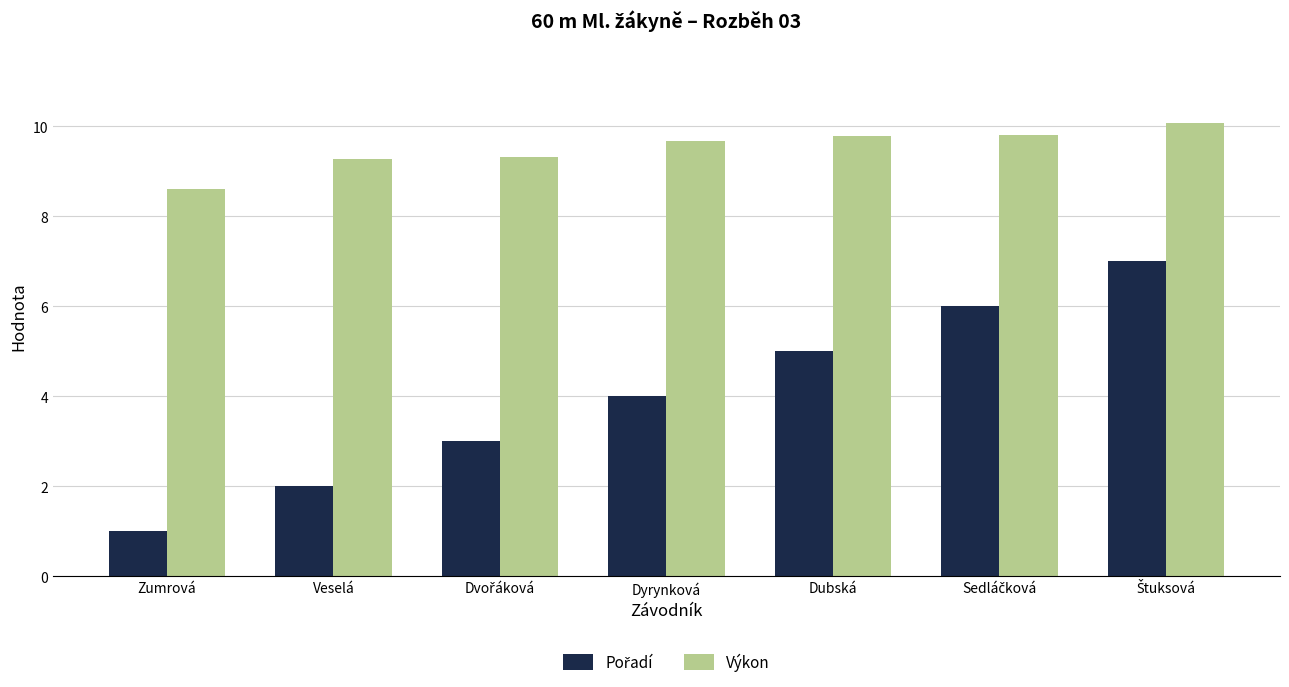

Count the number of data series in this chart.

2